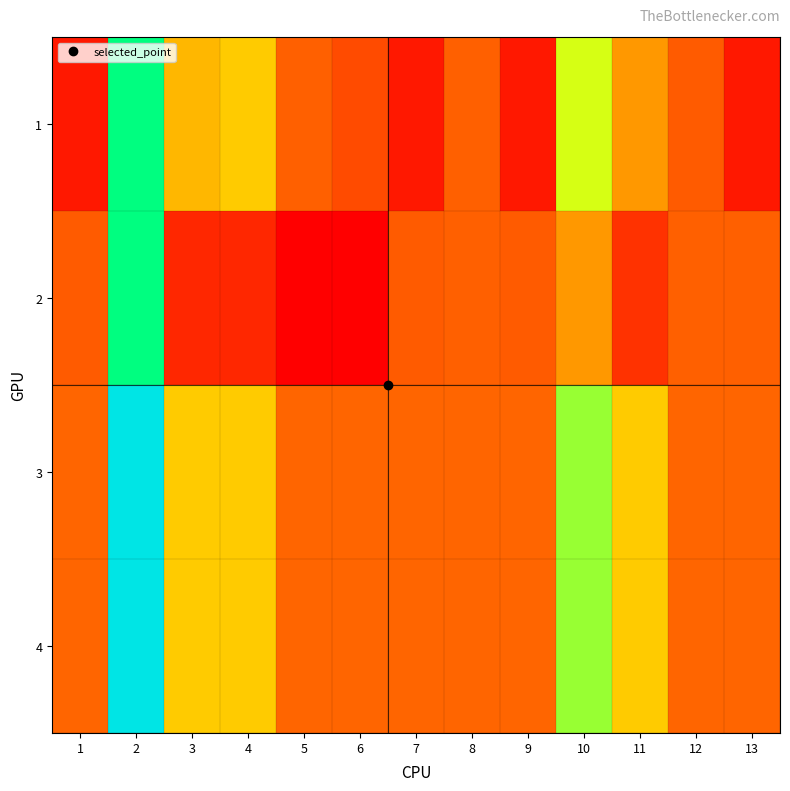

Which has a higher value, 3 or 1?

3